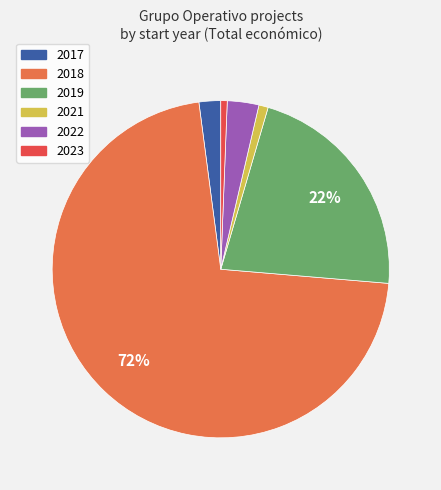

Is there any slice that represents more than half of the pie?

Yes